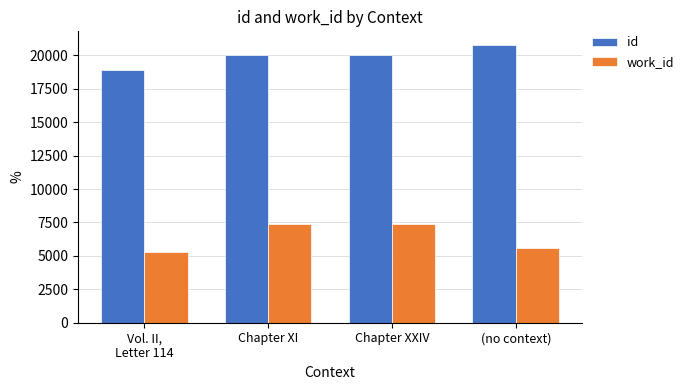

Which series has the largest total across all categories?

id